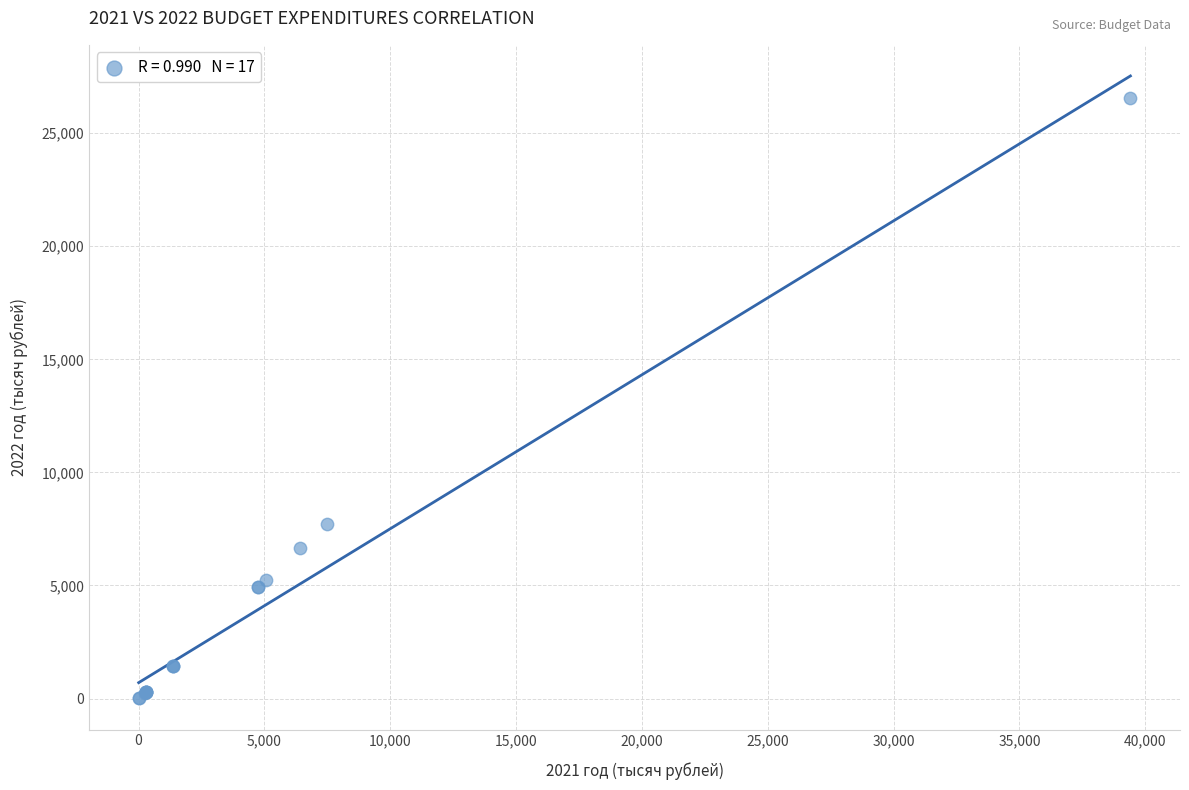

What Y value in the scatter plot is closest to 13291?

7706.1